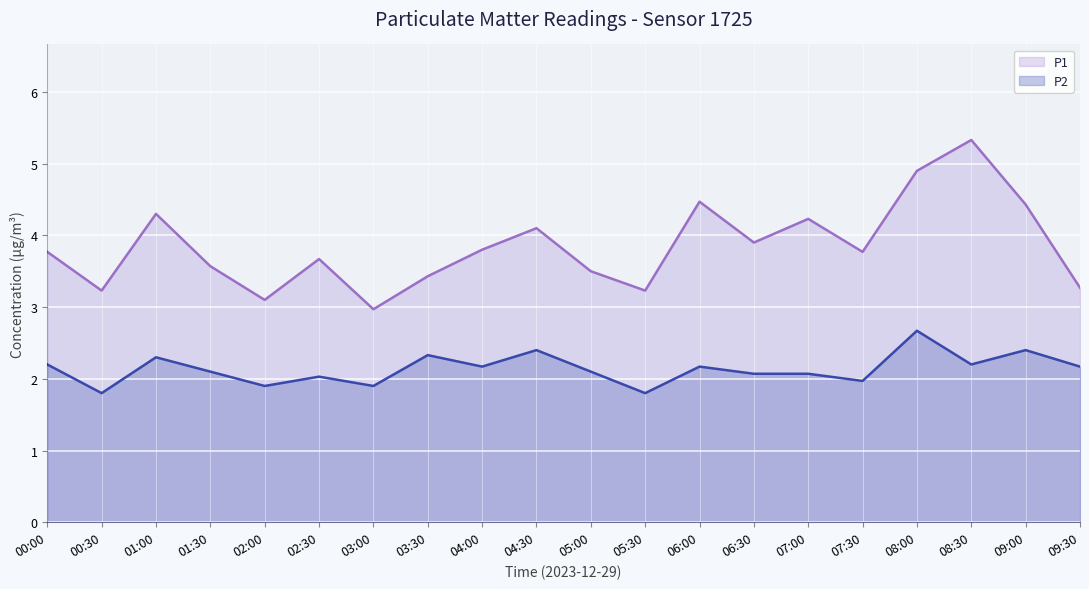

Which label corresponds to the largest value in the chart?

08:30